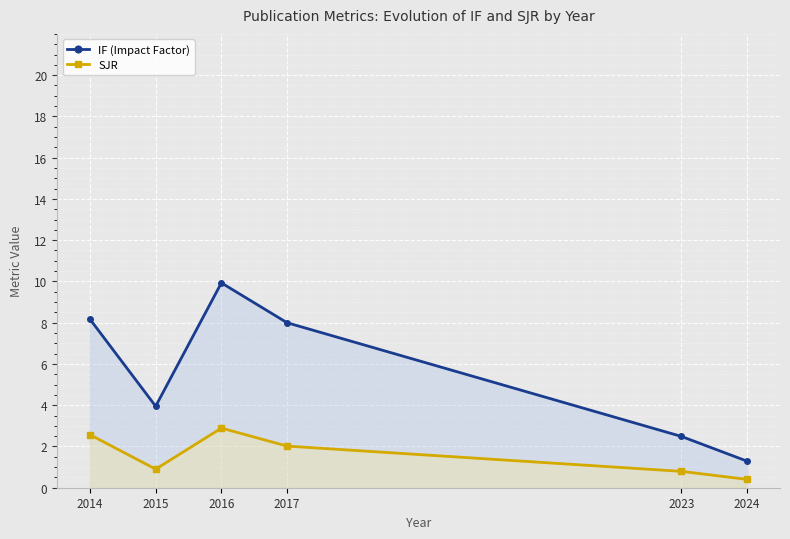

At how many categories does at least one series exceed 6?

3